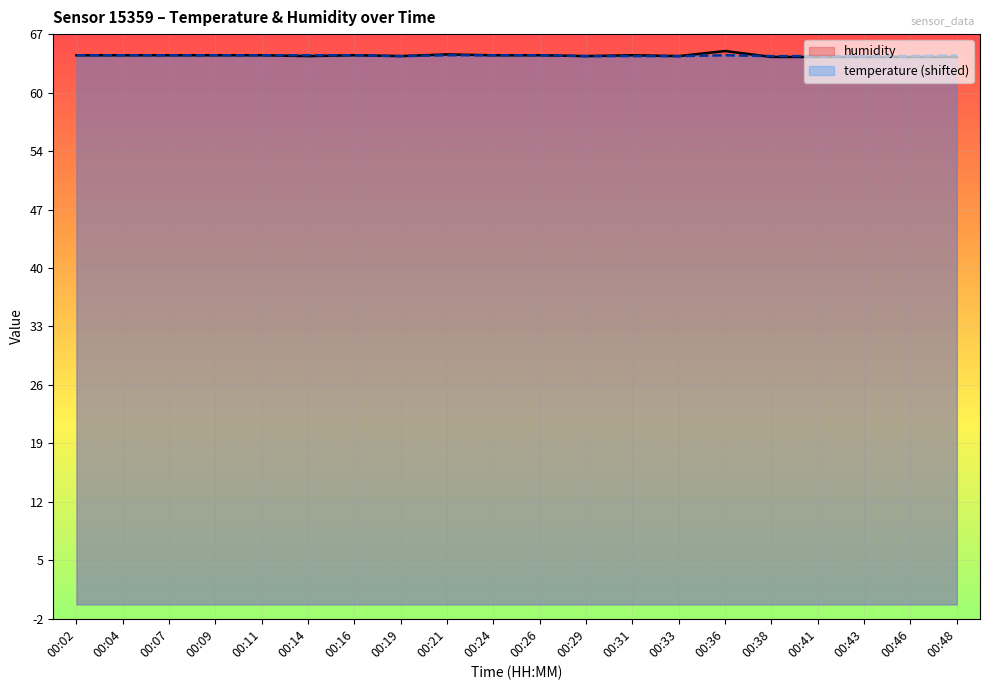

True or false: humidity has a value of 64.8 at 00:14.

True